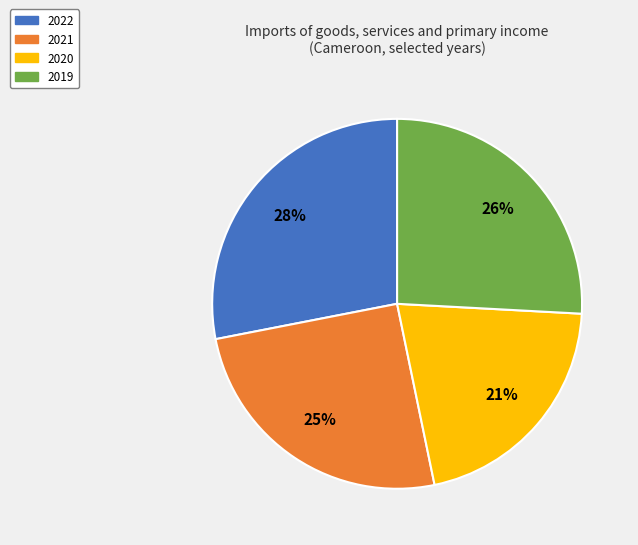

How many slices are in this pie chart?

4